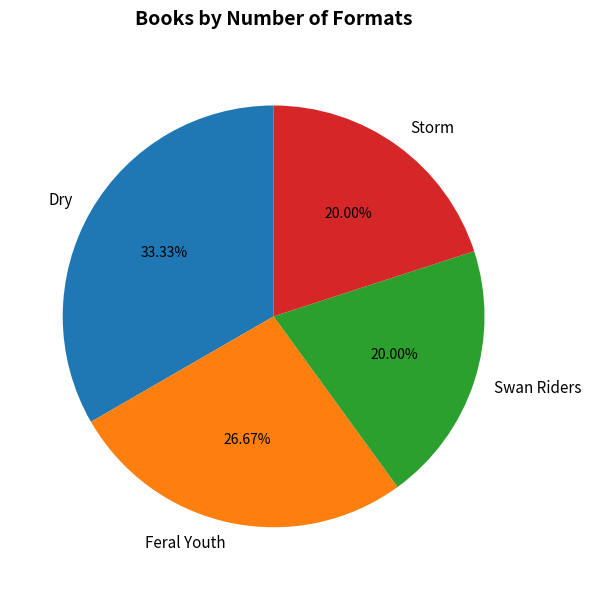

Which category has the biggest portion of the pie?

Dry